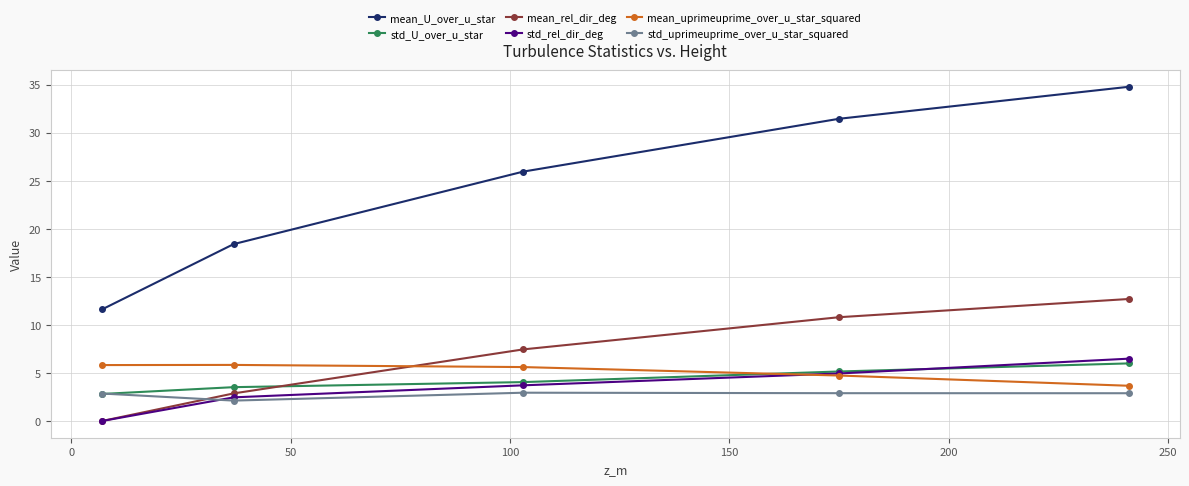

Reading right to left, list all the values displayed in this chart.

mean_U_over_u_star: 34.8	31.4	25.9	18.4	11.6
std_U_over_u_star: 6.0	5.2	4.0	3.5	2.8
mean_rel_dir_deg: 12.7	10.8	7.4	2.9	0.0
std_rel_dir_deg: 6.5	4.9	3.7	2.5	0.0
mean_uprimeuprime_over_u_star_squared: 3.7	4.7	5.6	5.8	5.8
std_uprimeuprime_over_u_star_squared: 2.9	2.9	2.9	2.1	2.9